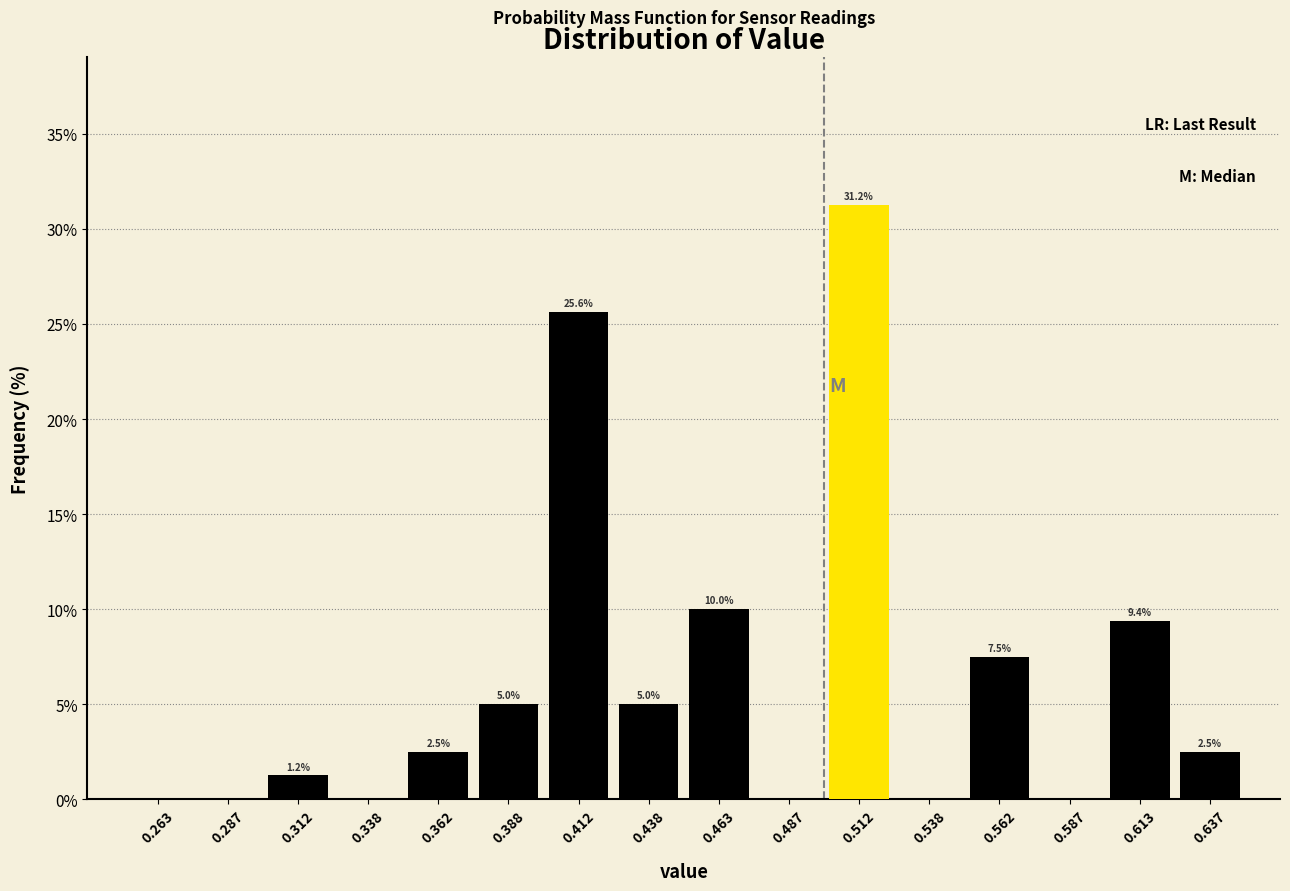

Over which range of the x-axis is the bar tallest?

0.500 to 0.525